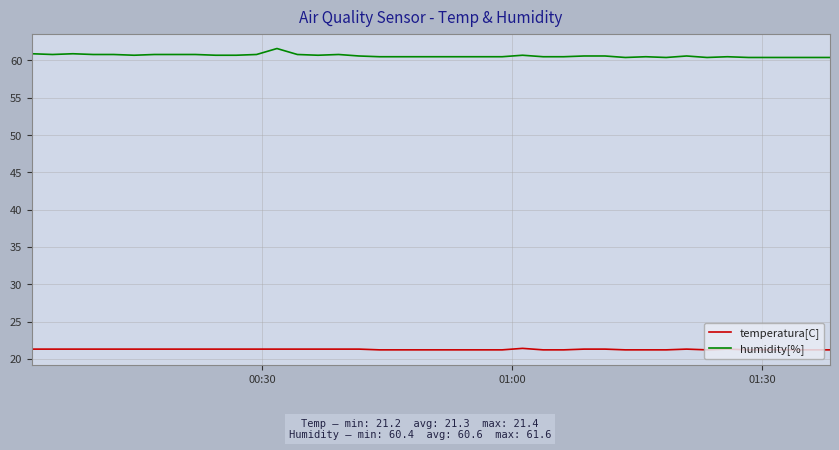

What is the difference between the maximum and minimum values in the humidity[%] series?

1.2